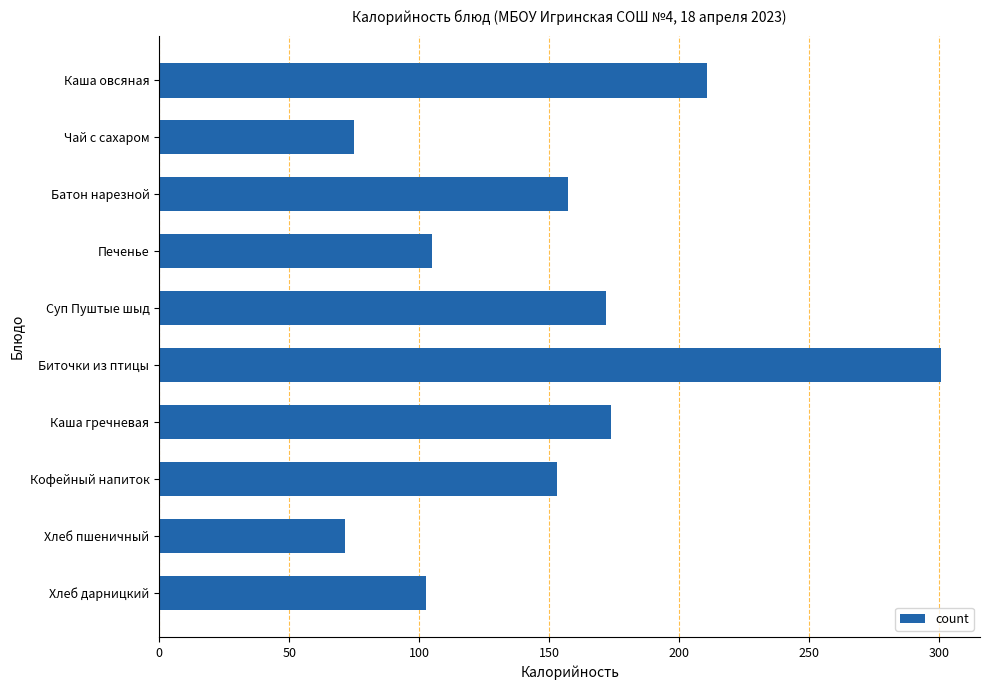

Reading top to bottom, extract all data points from this chart.

210.6	75.0	157.2	105.1	172.0	300.6	173.6	153.0	71.4	102.7